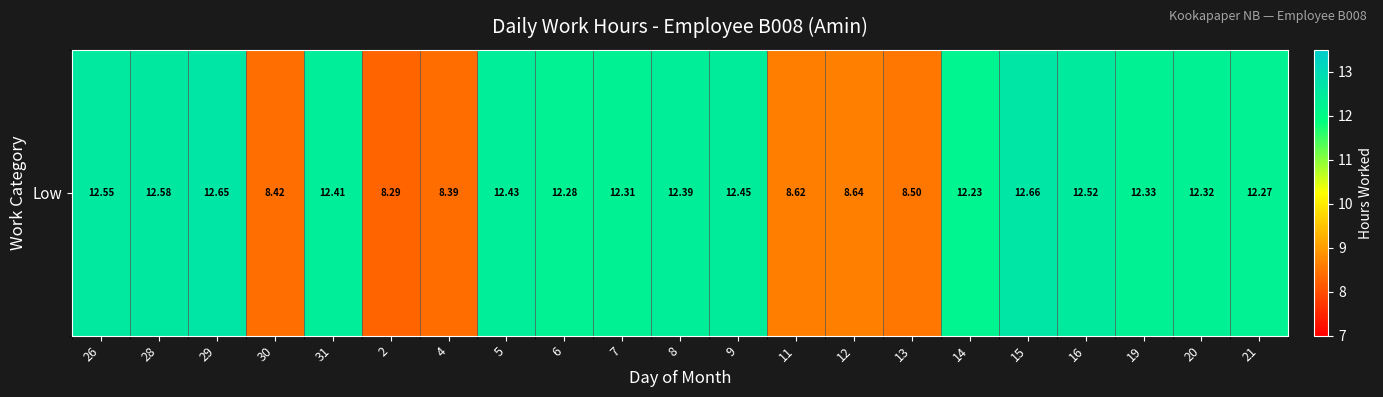

What is the change in value from 26 to 31?

-0.1